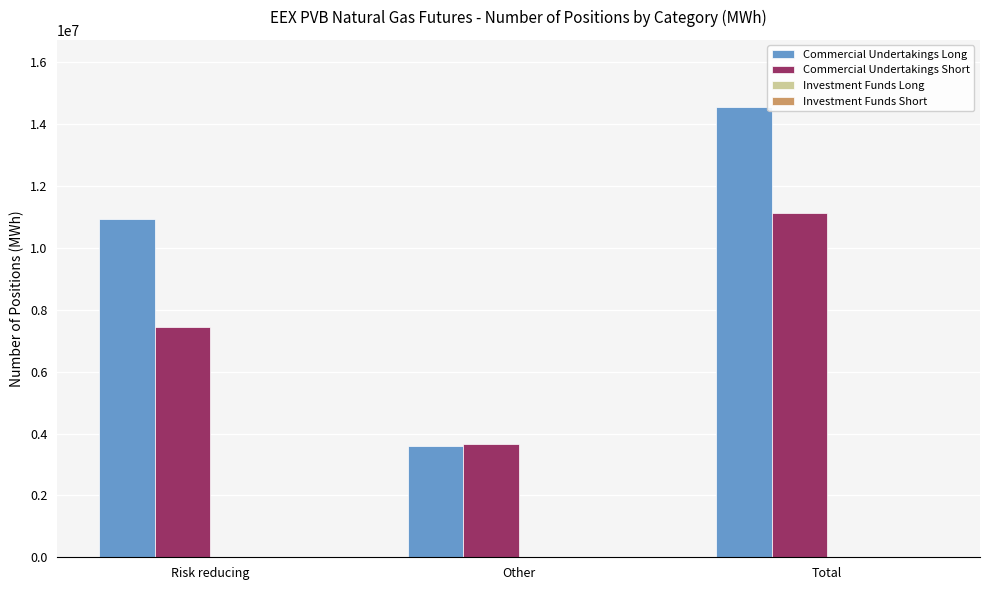

What is the spread (max minus min) of values at Risk reducing?

3481938